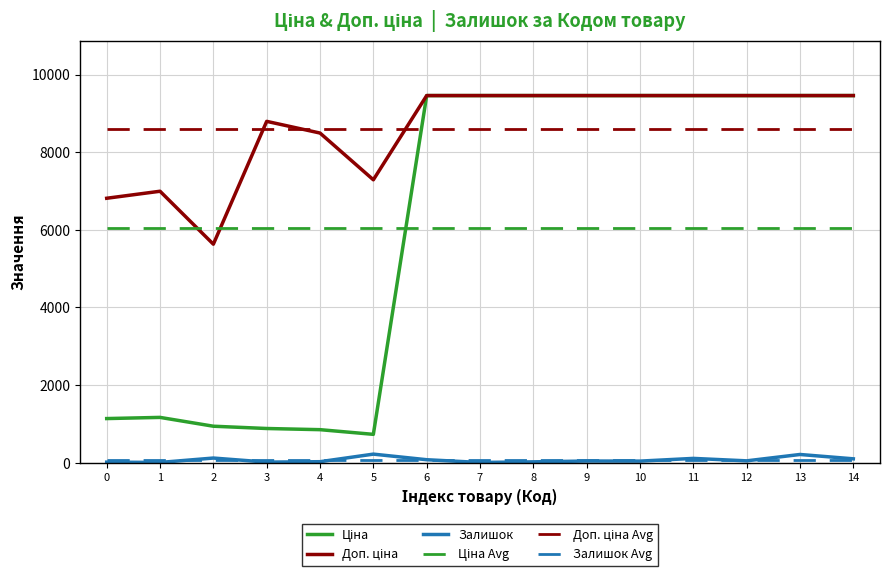

What is the highest value of the Залишок series?

219.0